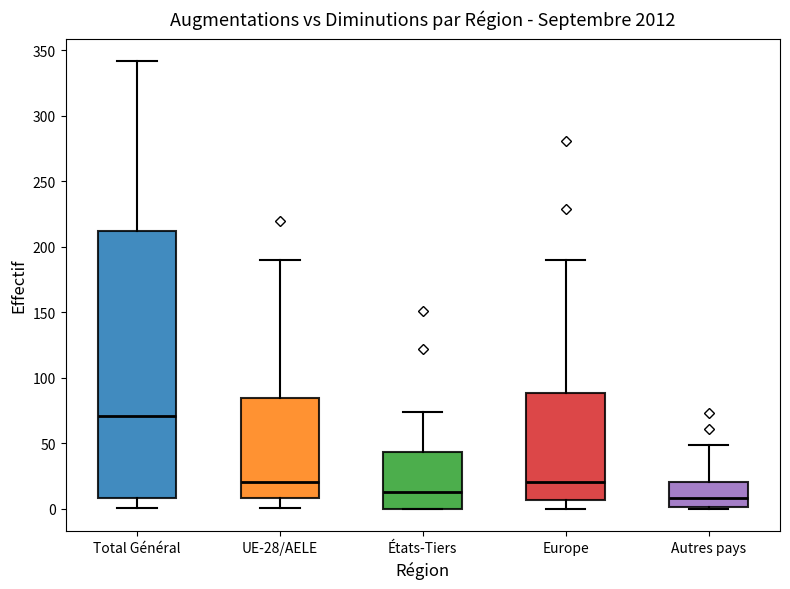

Reading left to right, transcribe this box plot: for each box, give where its median line is, the range the box spans, and where its two whiskers end, as read against the y-axis. The values are not printed on the chart, so give them approximately, as read against the axis.

Total Général: median 70, box 10 to 215, whiskers 0 to 340
UE-28/AELE: median 20, box 10 to 85, whiskers 0 to 190
États-Tiers: median 15, box 0 to 45, whiskers 0 to 75
Europe: median 20, box 5 to 90, whiskers 0 to 190
Autres pays: median 10, box 0 to 20, whiskers 0 to 50